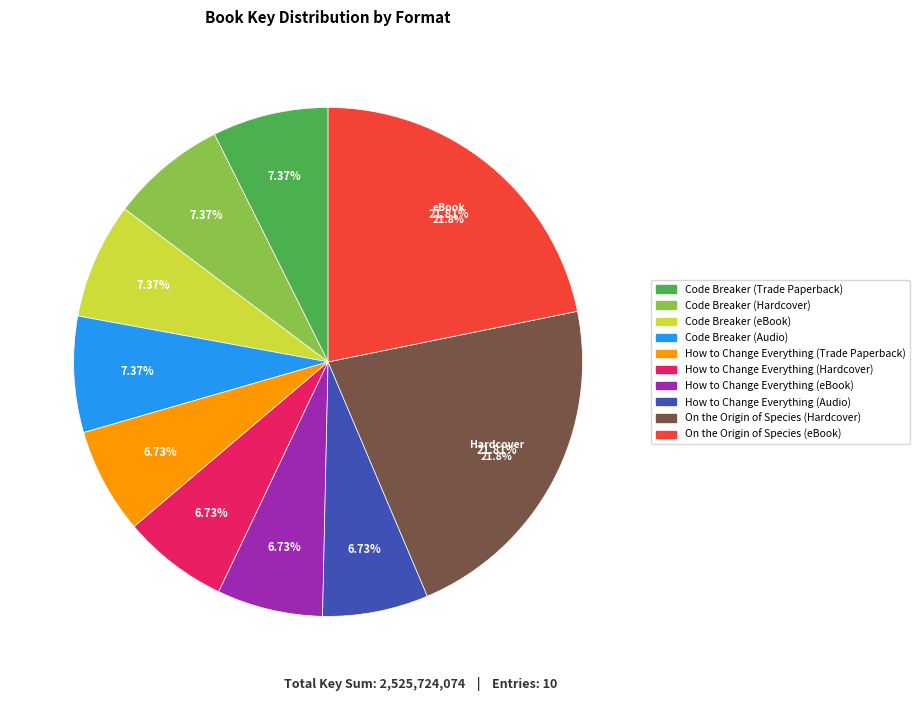

The Code Breaker (eBook) slice represents 21% of the pie. True or false?

False